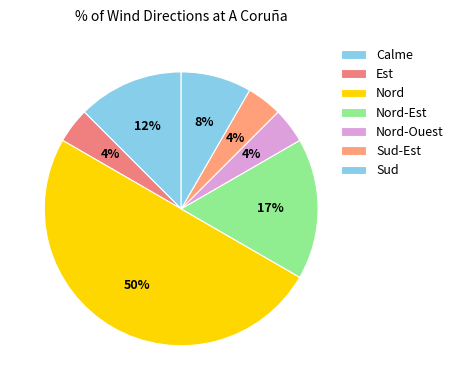

To the nearest percent, what percentage of the pie is Calme?

13%